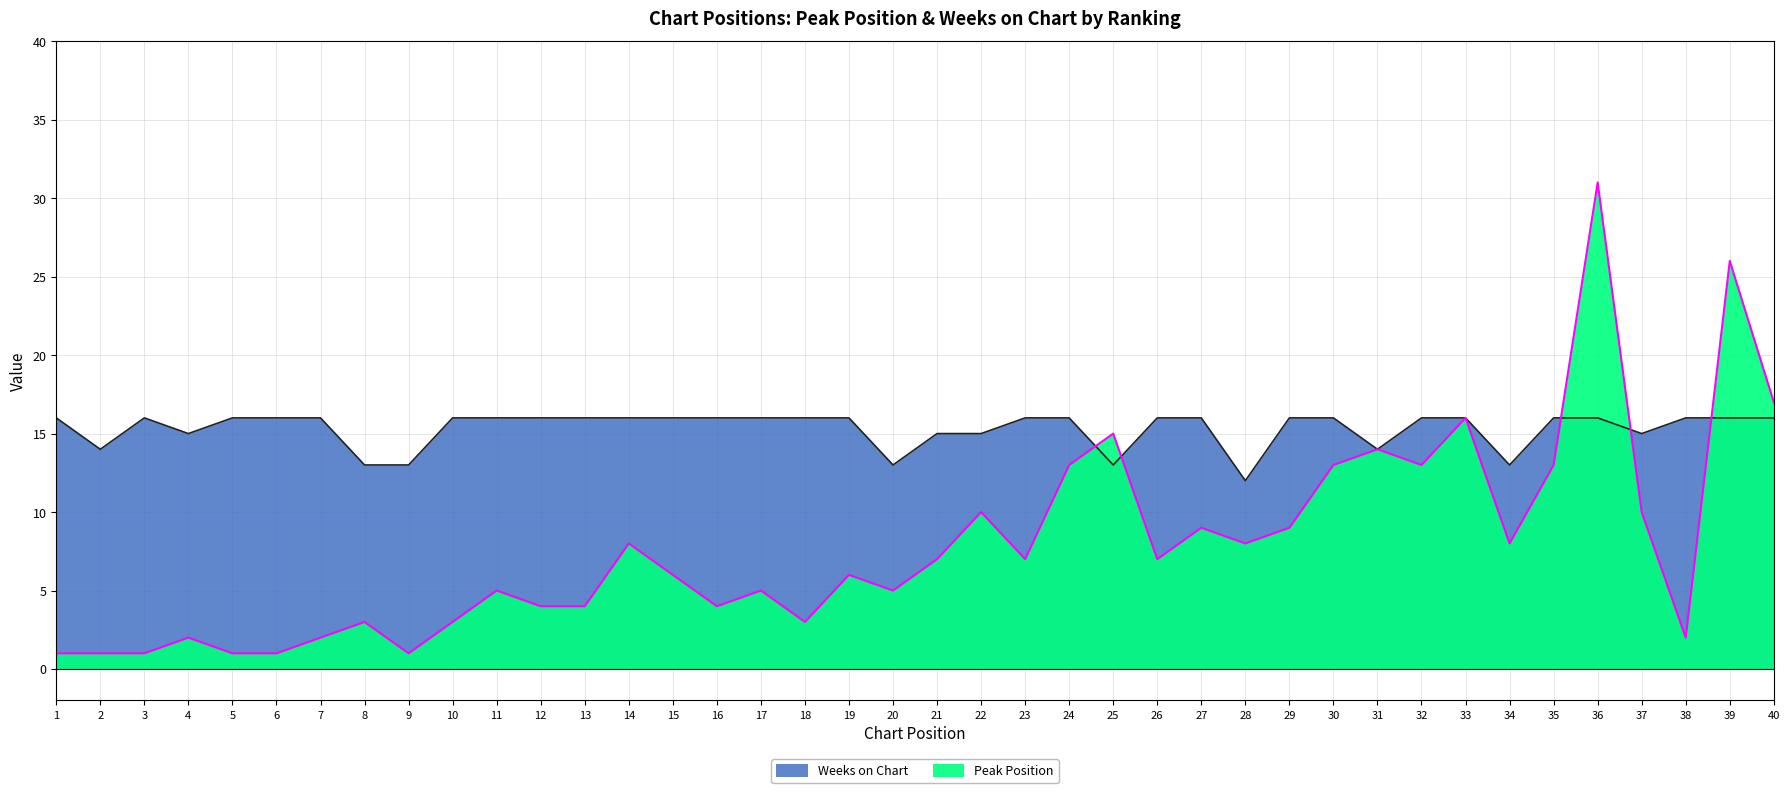

Rank the series by their maximum value, from highest to lowest.

Peak Position, Weeks on Chart